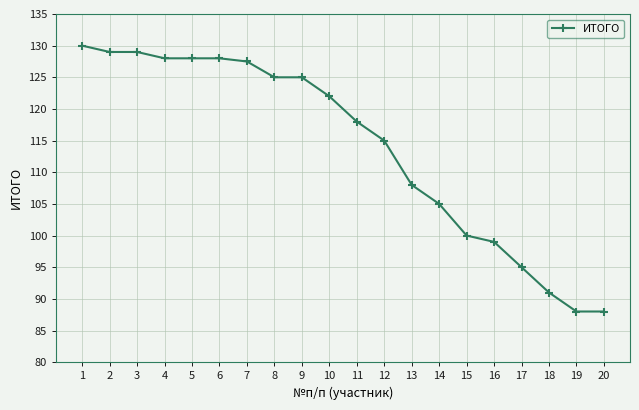

What is the smallest value displayed?

88.0